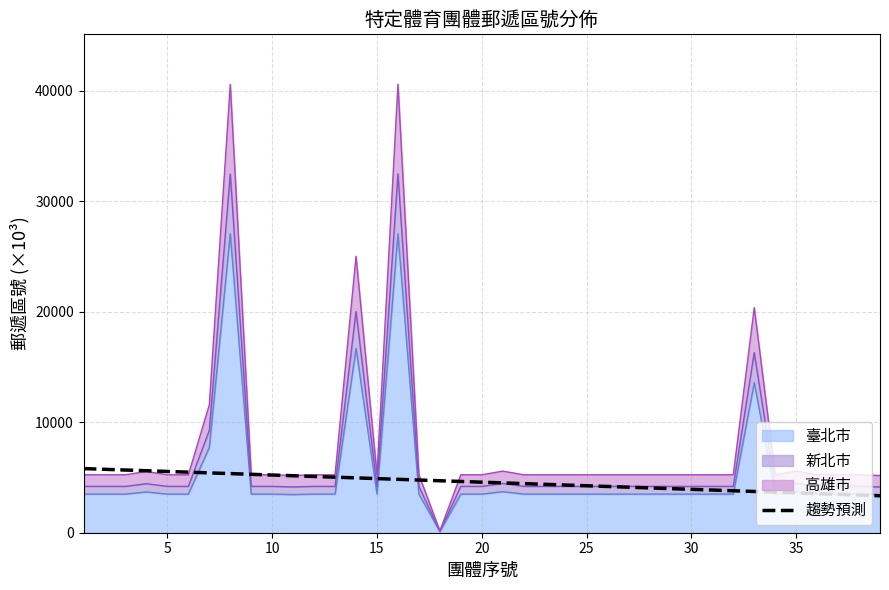

What value does the data have at 35?

3603.6